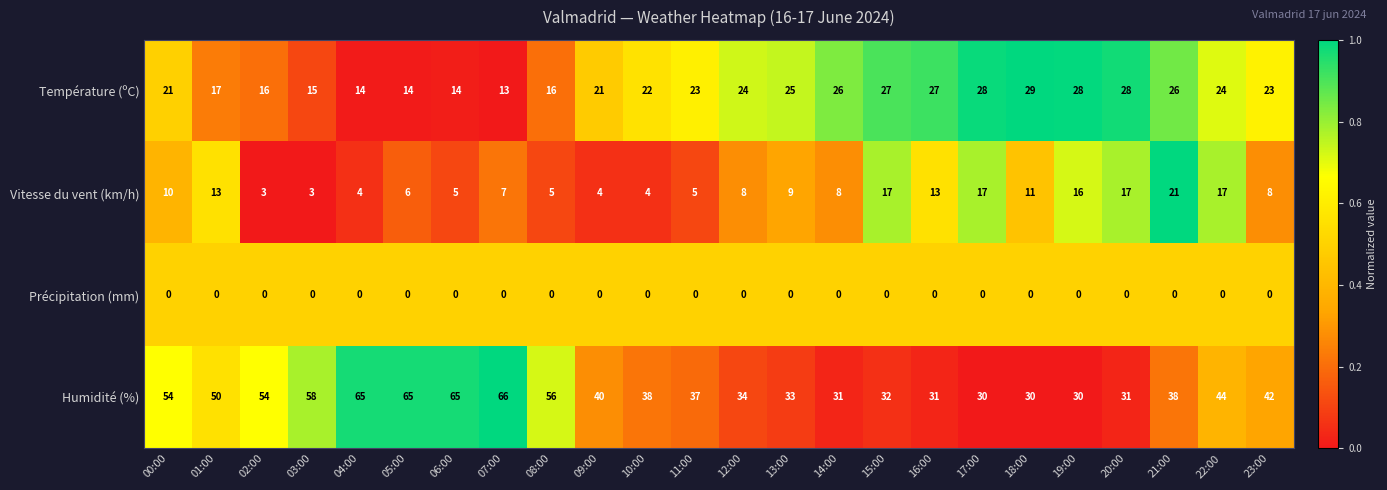

What value does the Température (ºC) series have at 11:00, to the nearest 10?

20